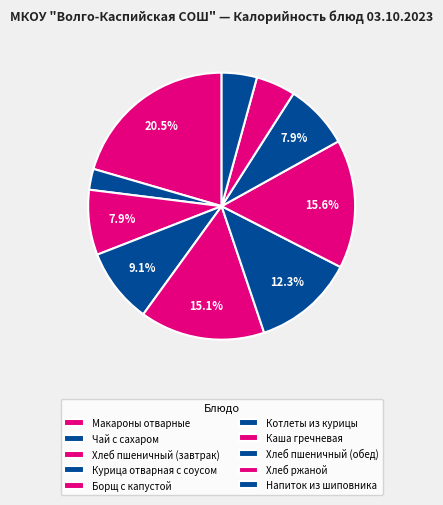

How many slices are in this pie chart?

10